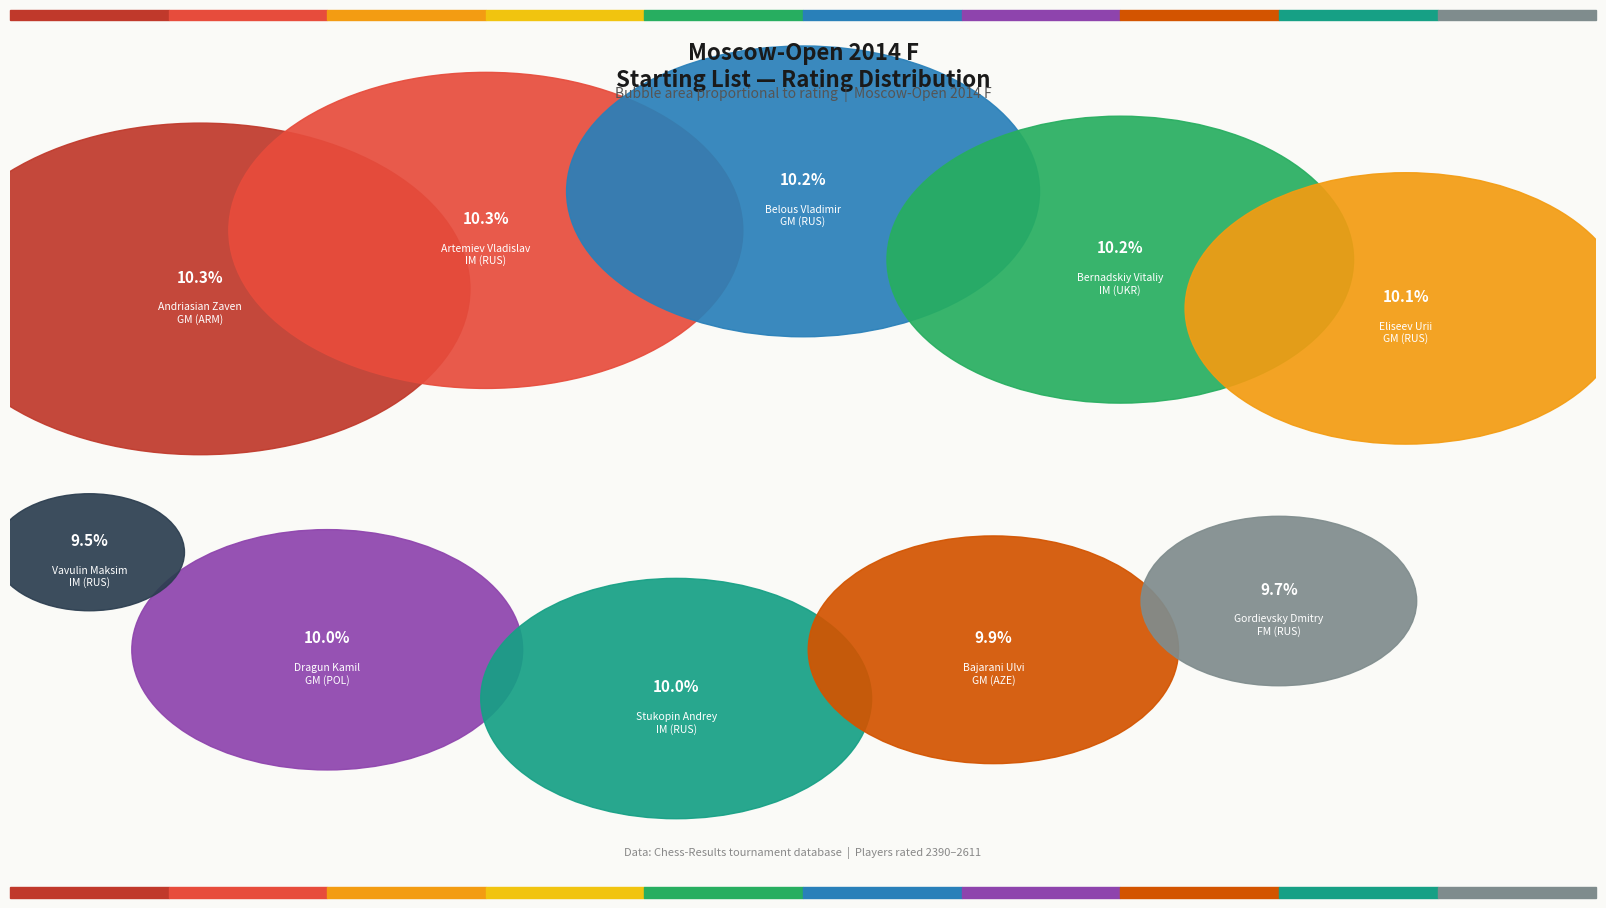

How much of the chart is everything except Bernadskiy Vitaliy
IM (UKR)?

89.8%